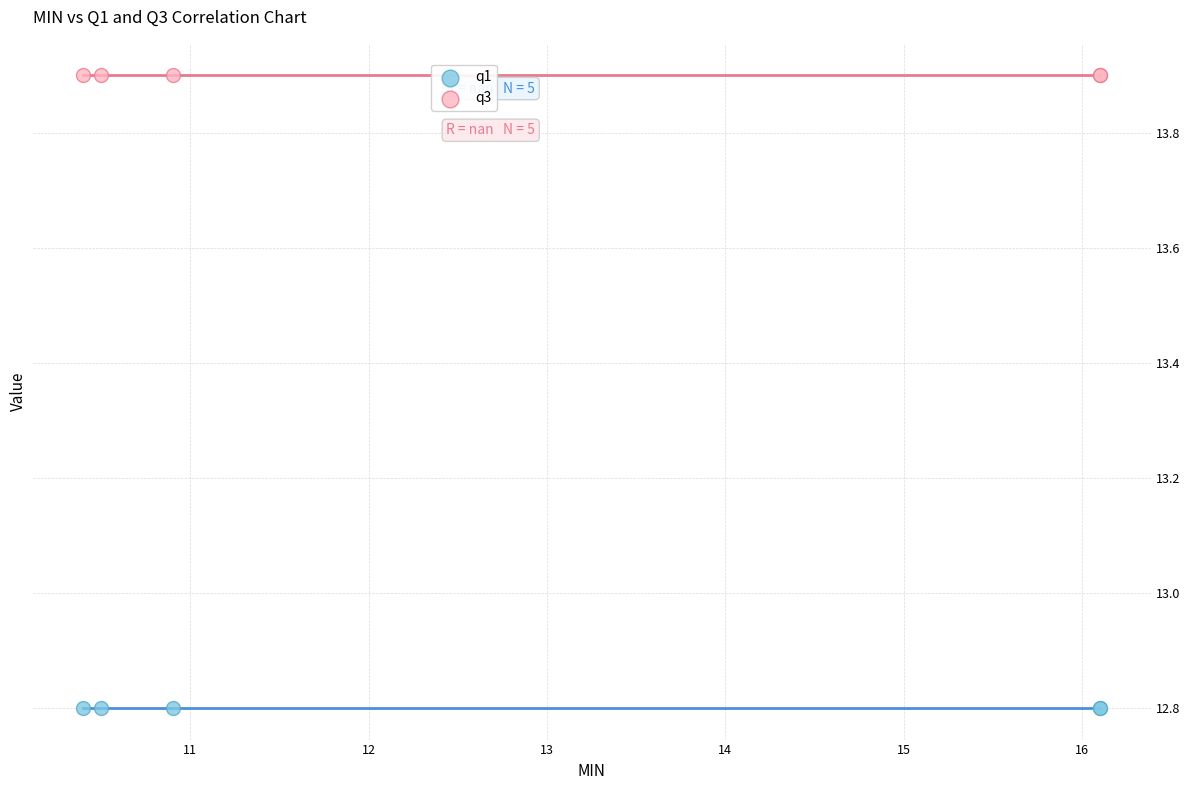

Which series contains the highest Y value?

q3